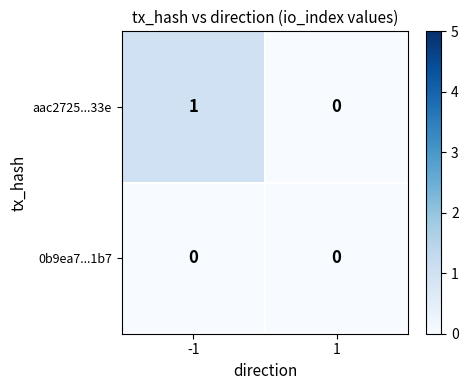

Between -1 and 1, which series saw the biggest shift?

aac2725...33e